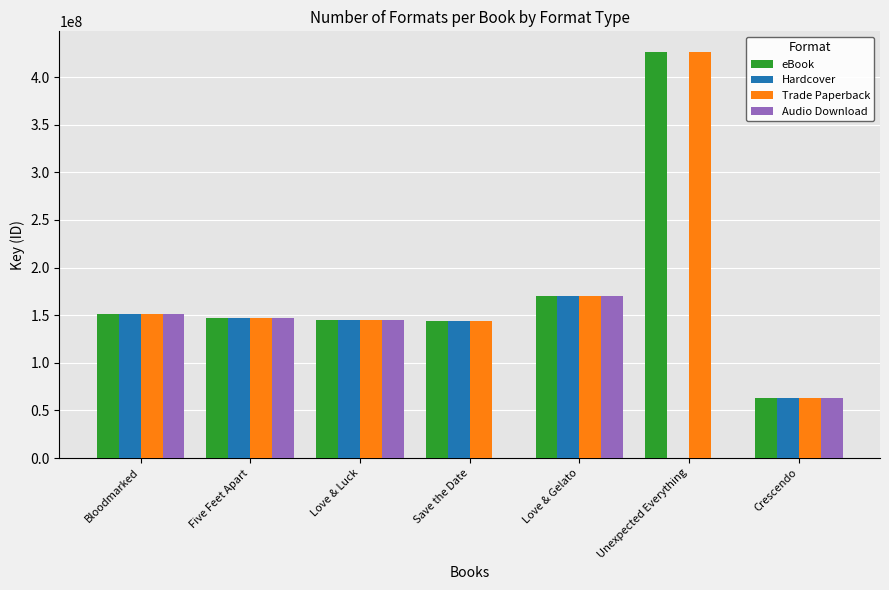

At which label is Hardcover closest to 84971393?

Crescendo